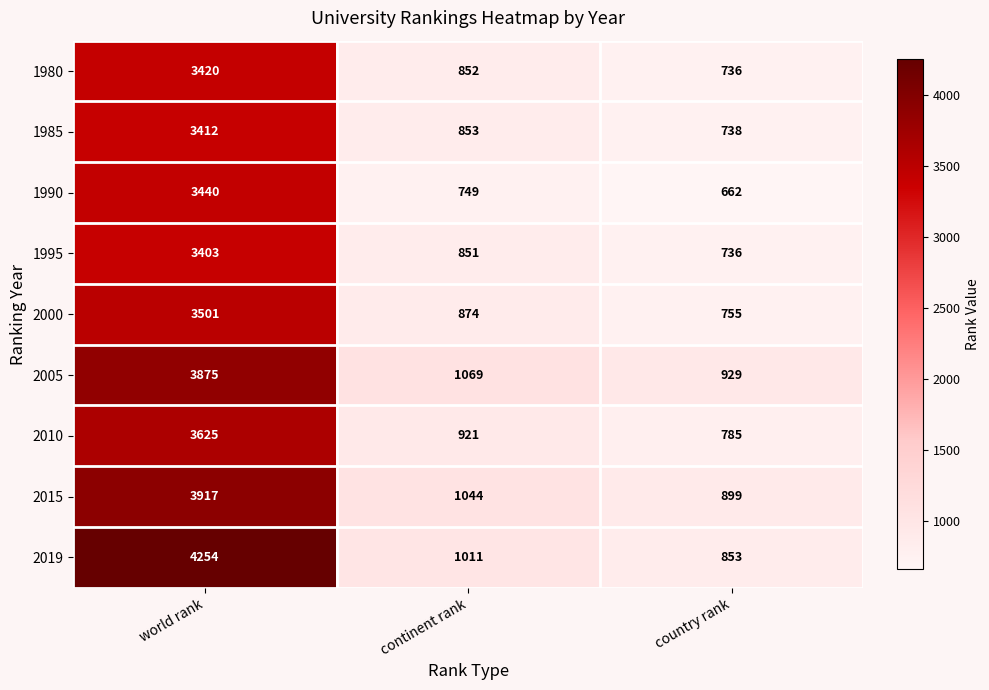

Between continent rank and country rank, which series saw the biggest shift?

2019